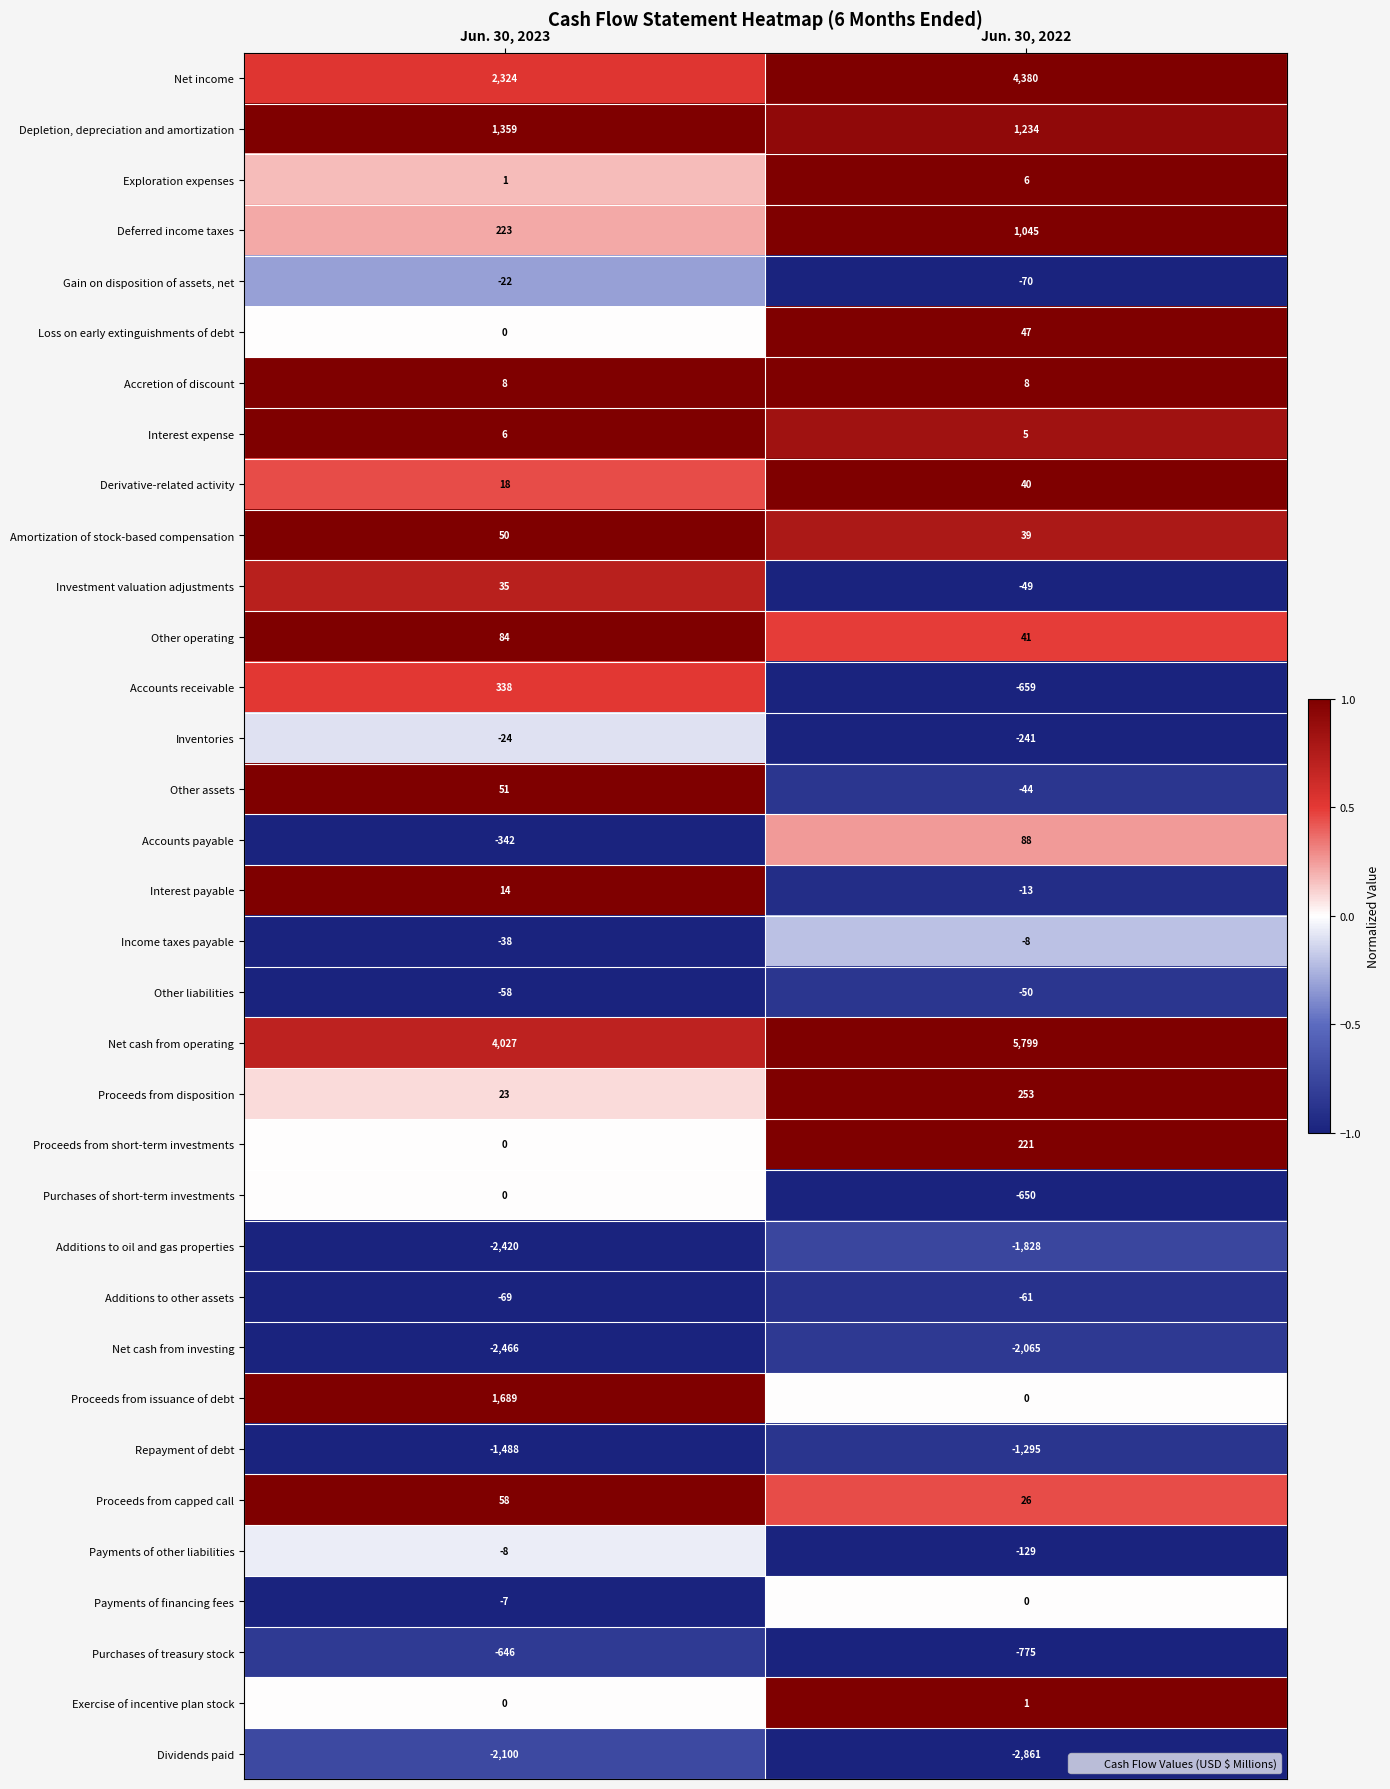

What is the sum of the Net cash from operating values at Jun. 30, 2023 and Jun. 30, 2022?

9826